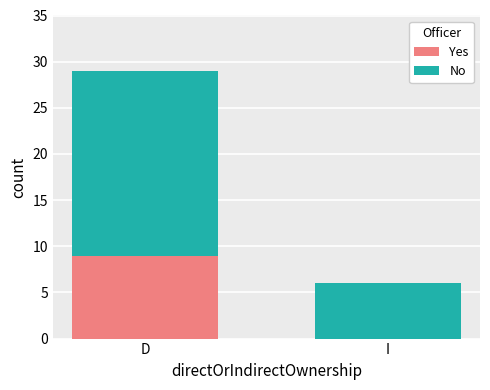

Is it true that Yes equals 9 at D?

True